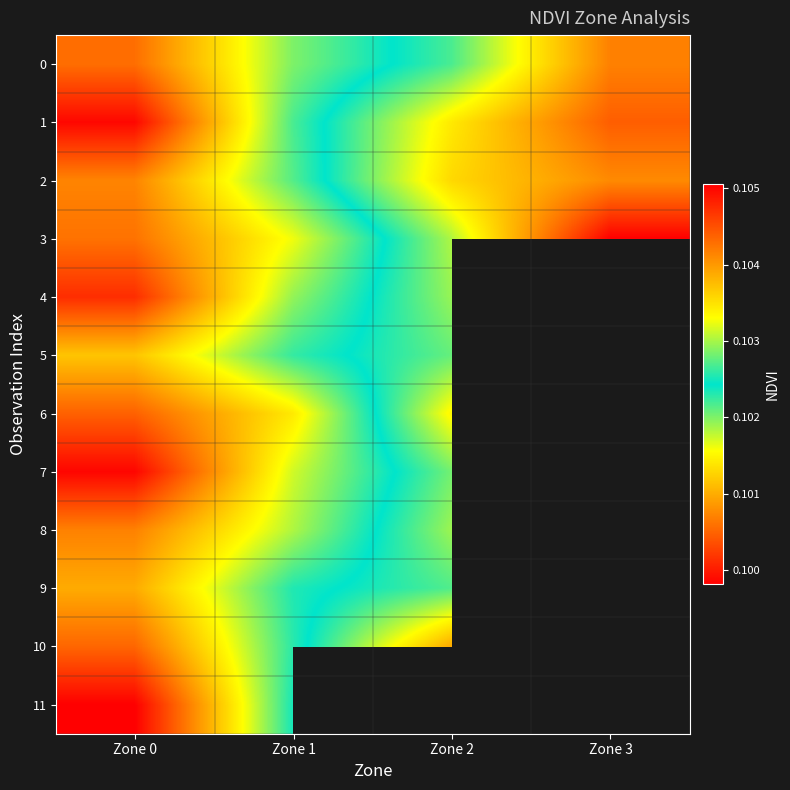

What is the average value of the 1 series?

0.1